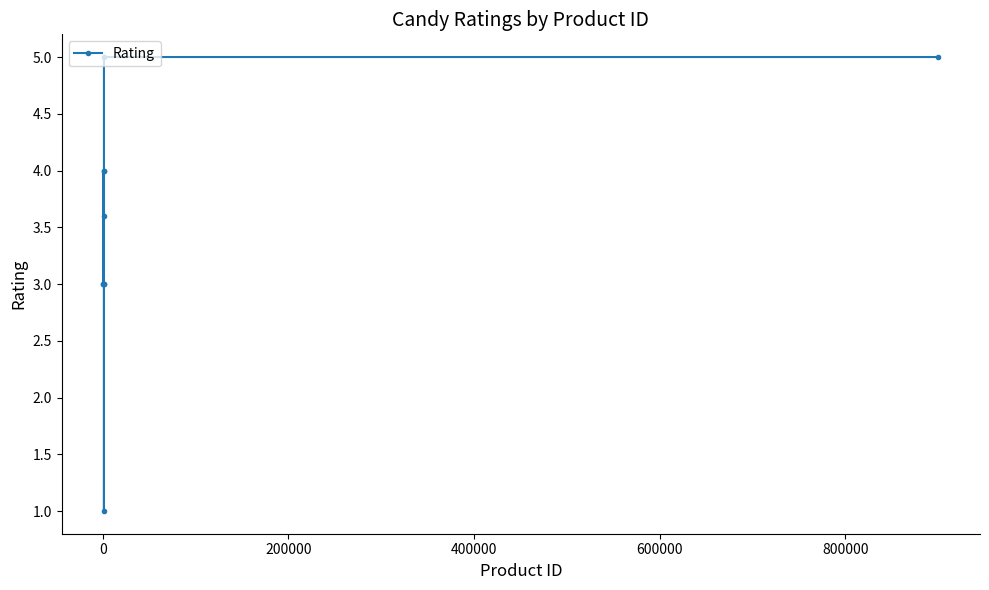

How many lines are shown in the chart?

1